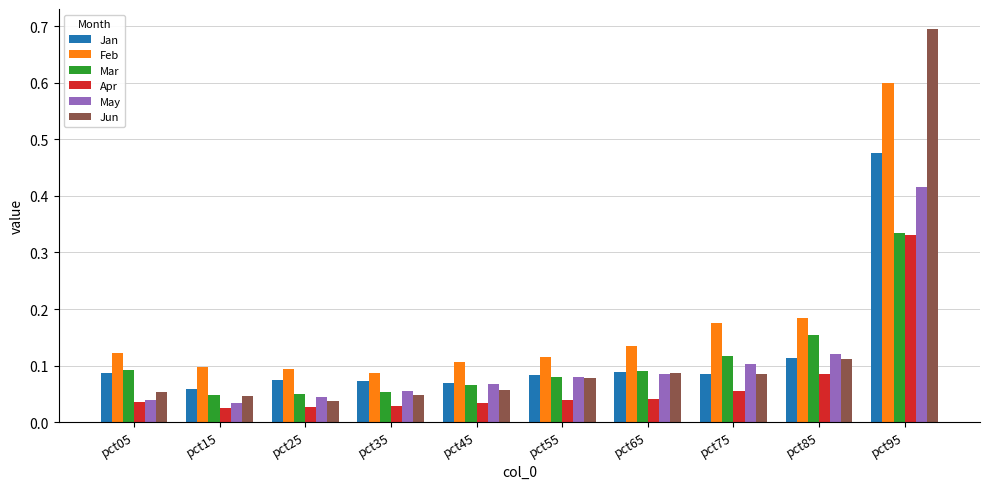

What is the sum of all Jun values?

1.3